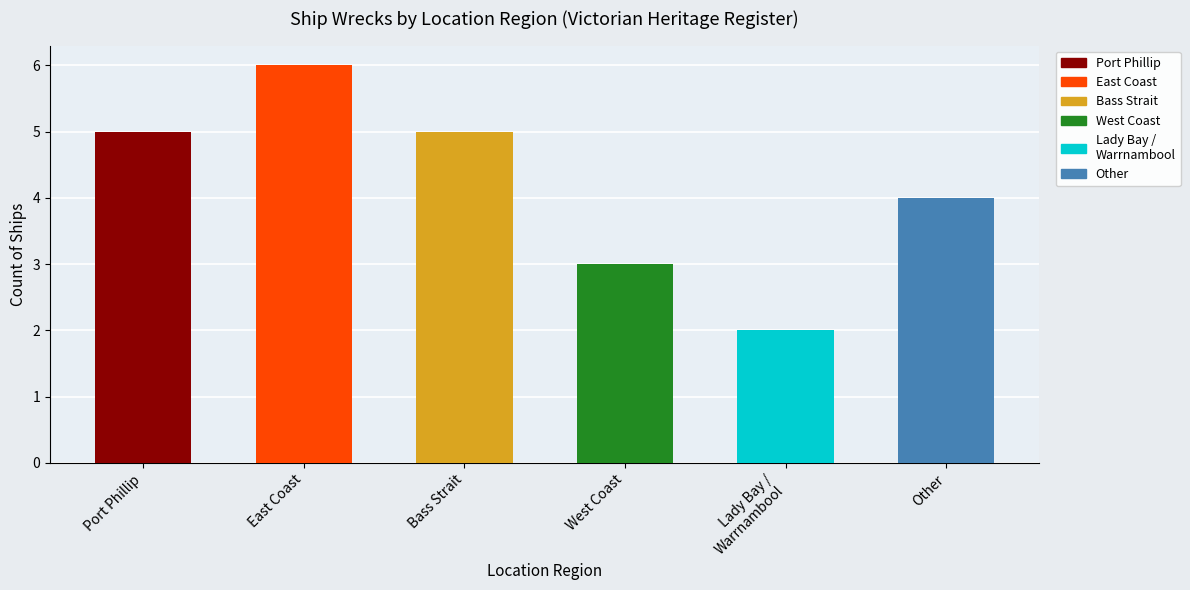

The chart shows a value of 5 at Bass Strait. True or false?

True